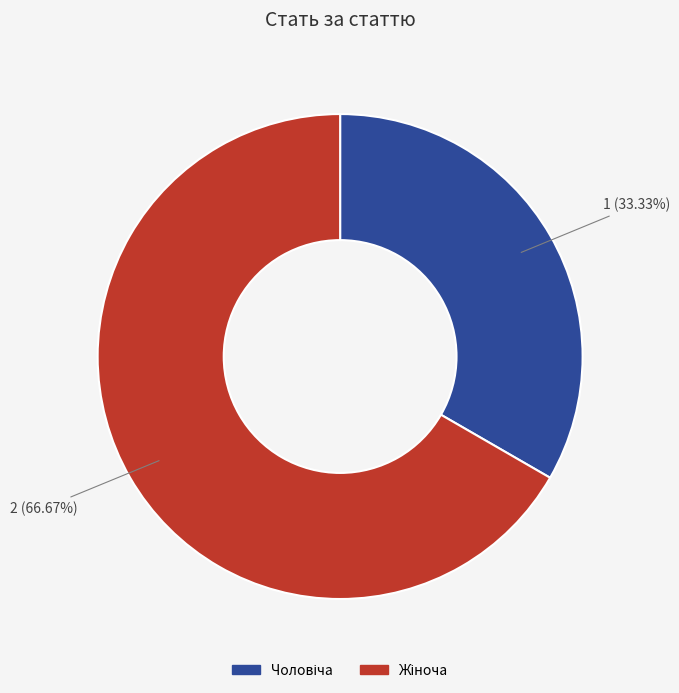

To the nearest percent, what is the difference between the largest and smallest slice percentages?

33%